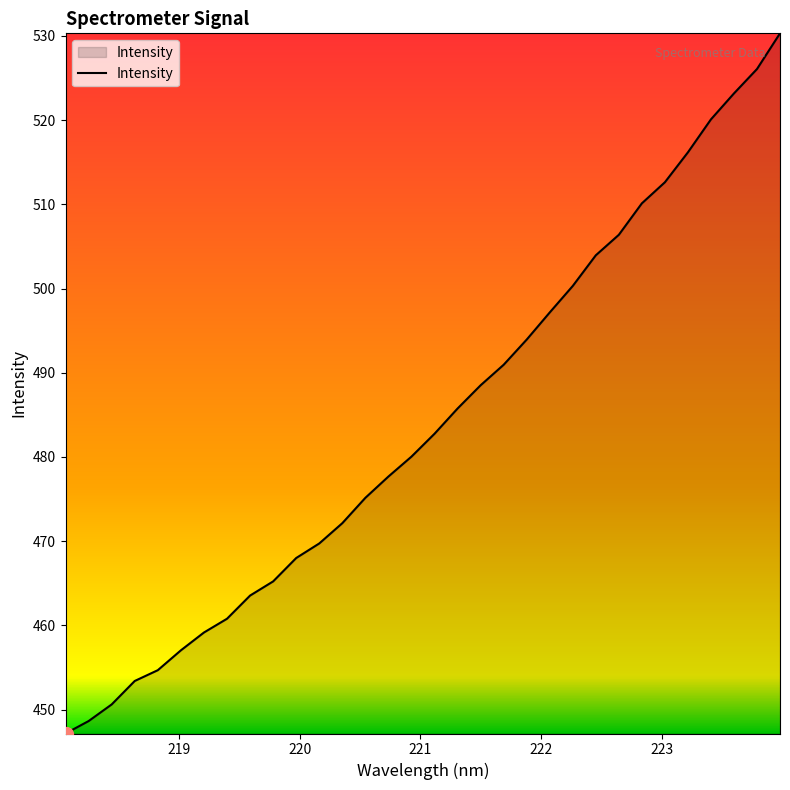

What is the greatest value displayed?

530.3